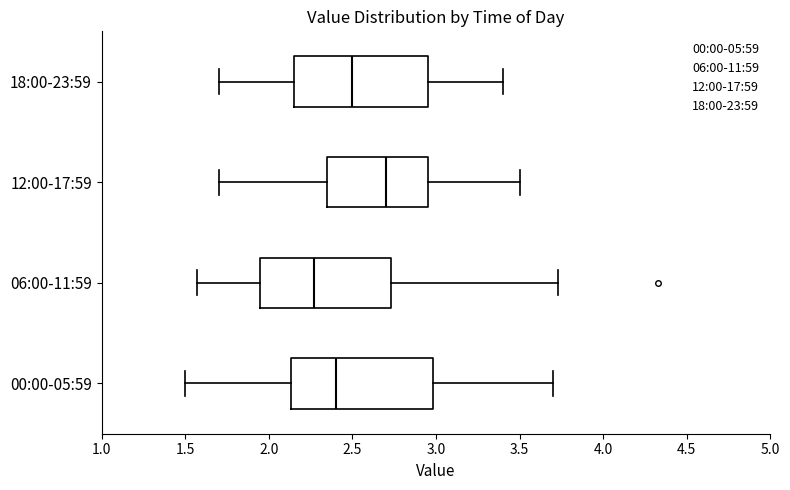

Where does the median line of the box for 06:00-11:59 sit on the x-axis? The values are not printed on the chart, so give them approximately, as read against the axis.

2.25